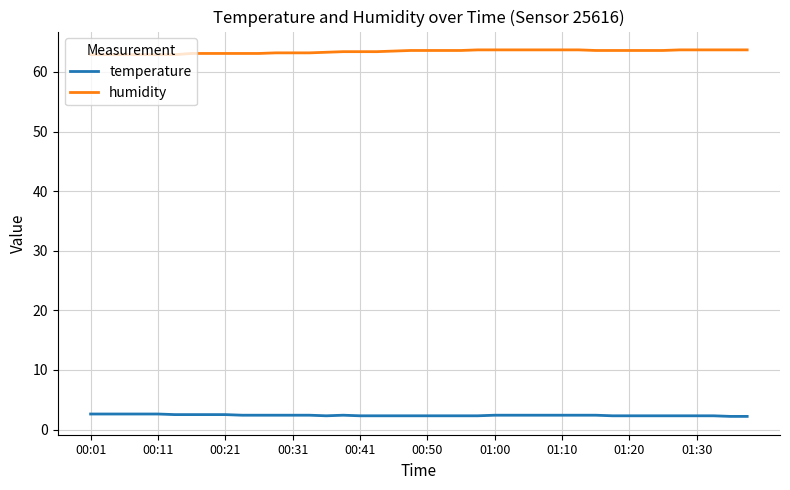

True or false: humidity and temperature intersect in this chart.

False